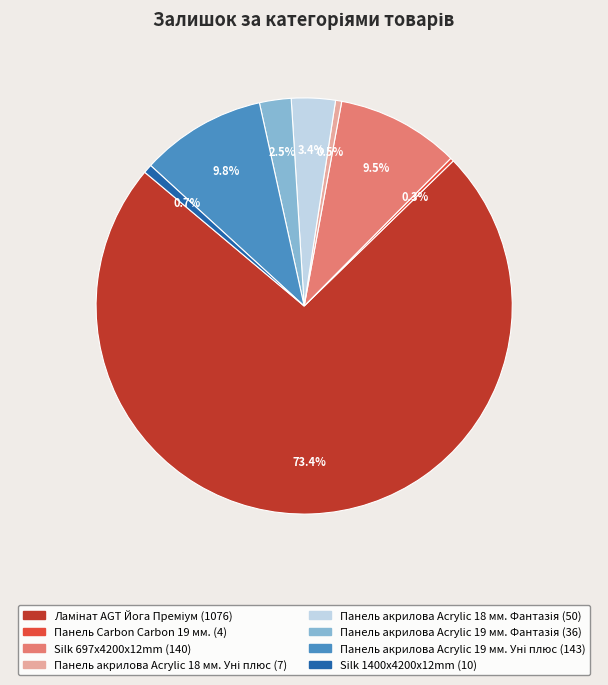

Is there a majority slice in this chart?

Yes